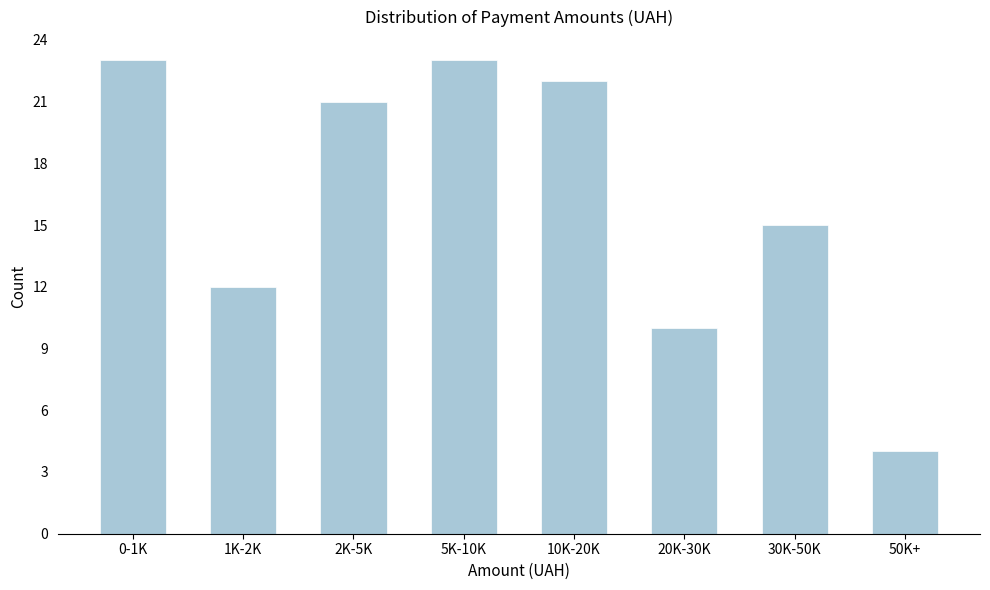

Reading left to right, list all the values displayed in this chart.

23	12	21	23	22	10	15	4